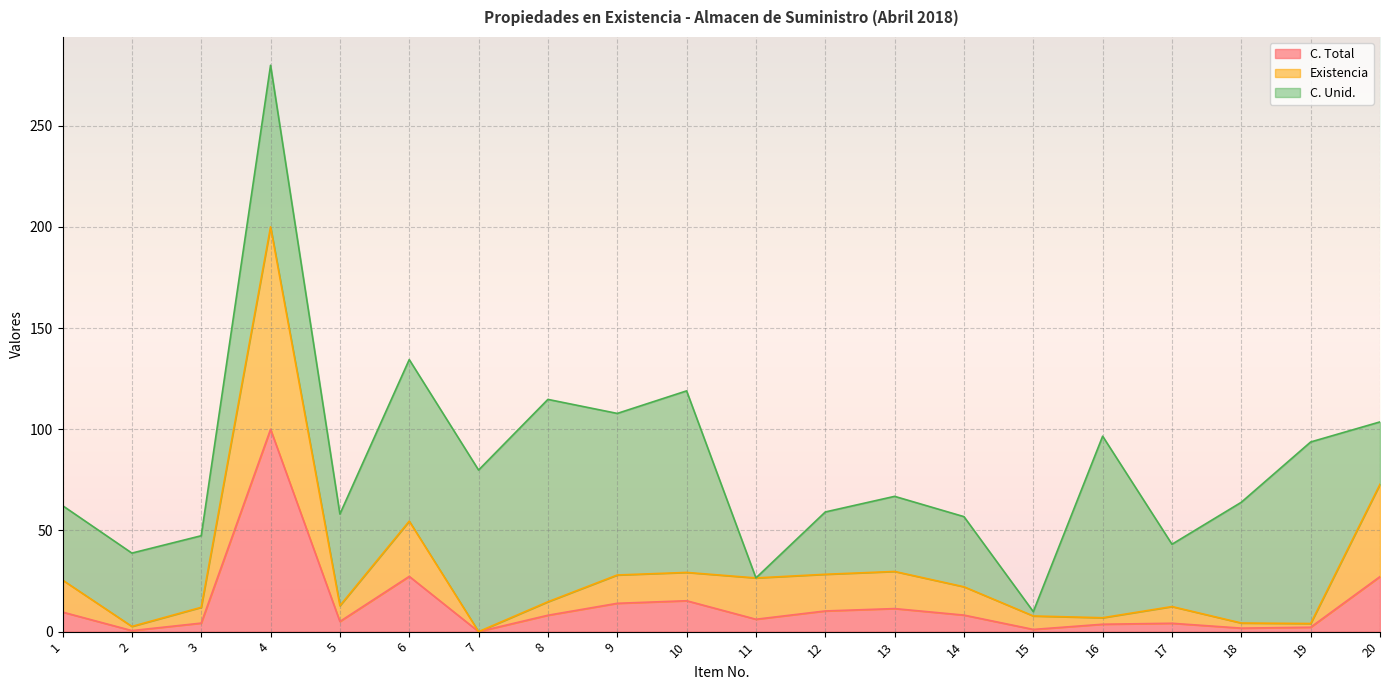

How many interior local peaks does the C. Total series have?

5